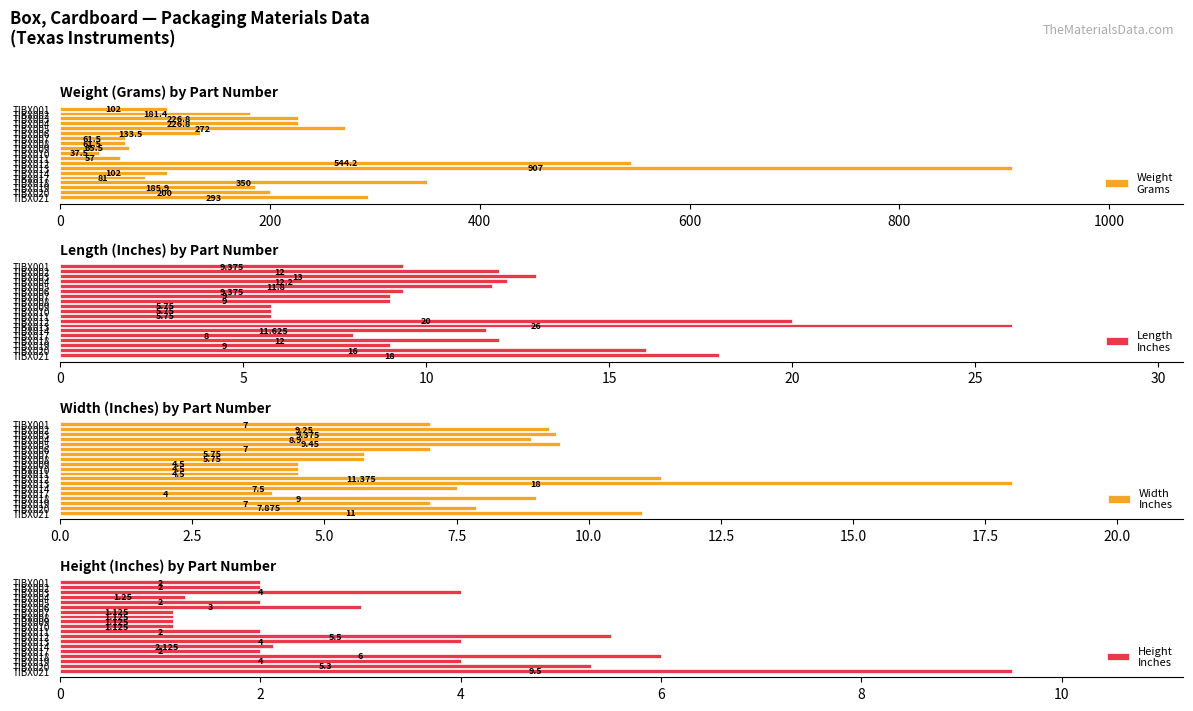

Does the chart contain stacked bars?

No